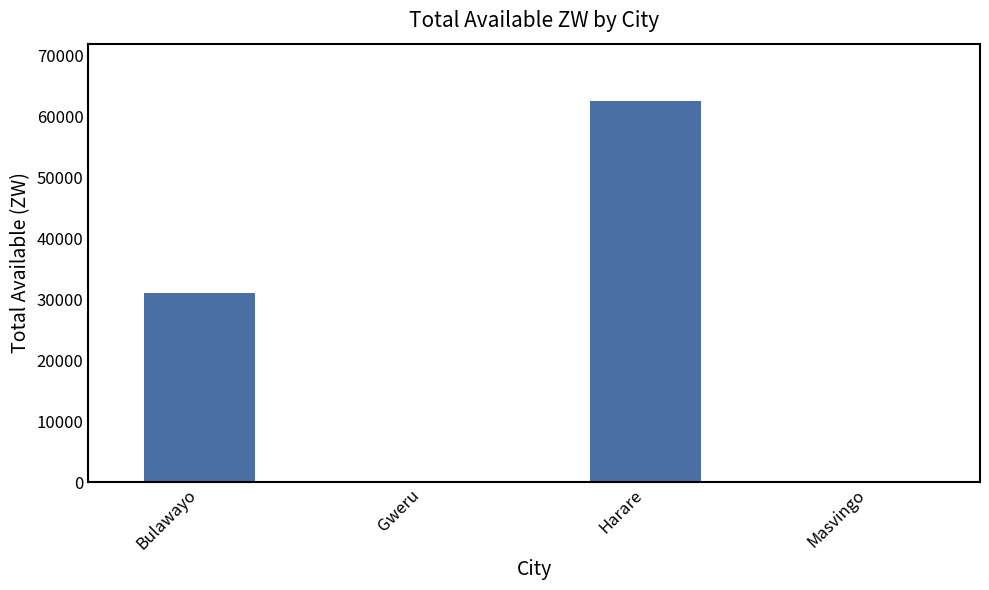

What is the approximate value at Harare?

62490.4